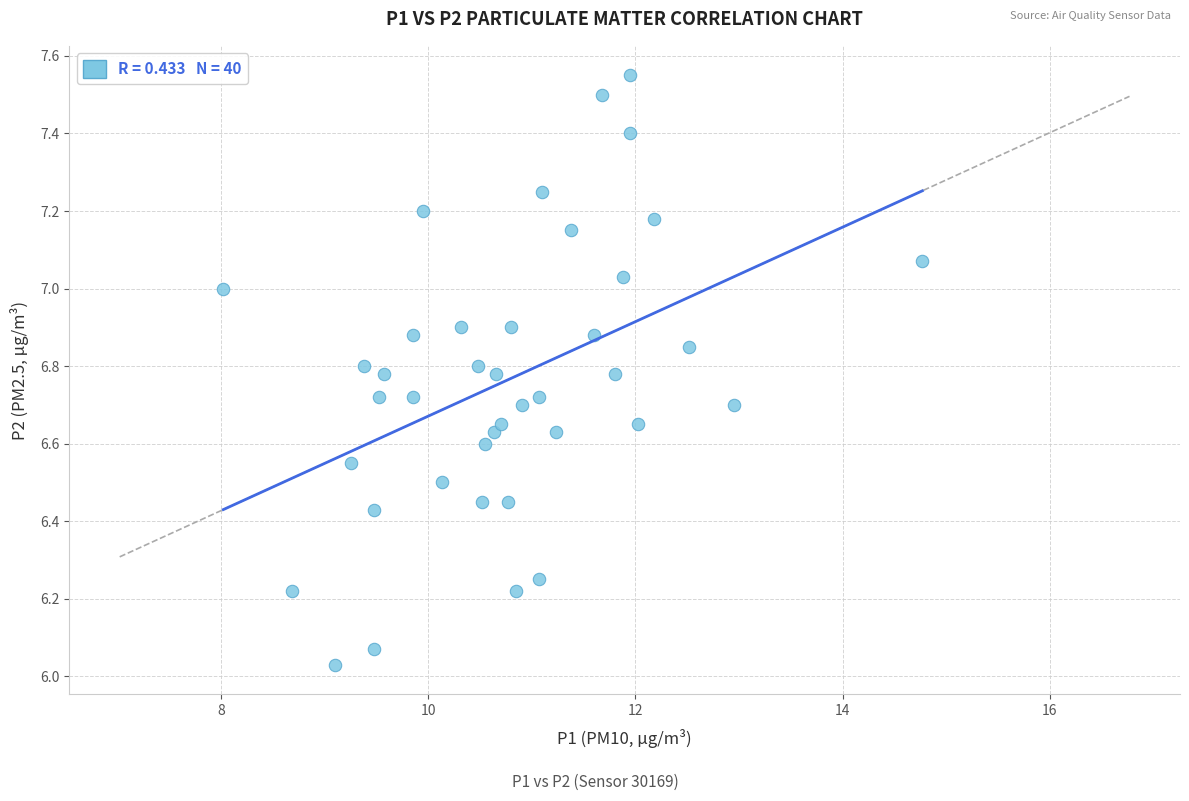

What is the range of Y values (max minus min)?

1.5